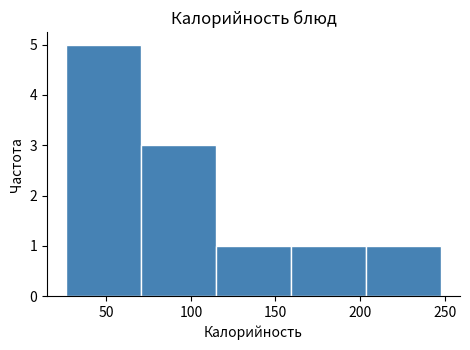

Over which range of the x-axis is the bar tallest?

25 to 70